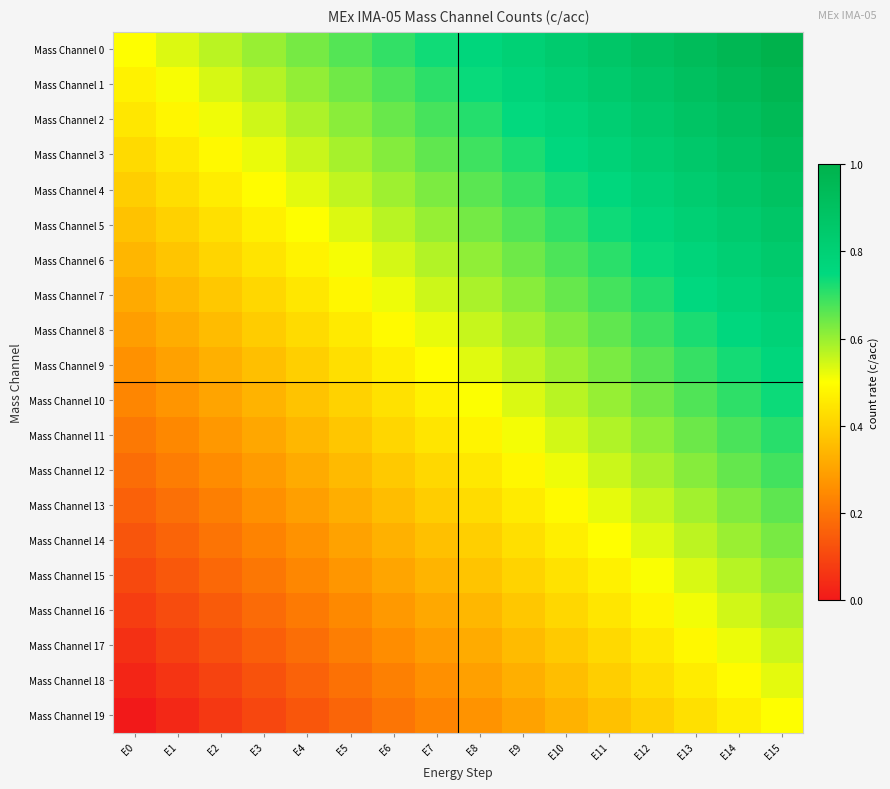

Reading left to right, what are all the values shown in this chart?

Mass Channel 0: E0=0.5	E1=0.5	E2=0.6	E3=0.6	E4=0.6	E5=0.7	E6=0.7	E7=0.7	E8=0.8	E9=0.8	E10=0.8	E11=0.9	E12=0.9	E13=0.9	E14=1.0	E15=1.0
Mass Channel 1: E0=0.5	E1=0.5	E2=0.5	E3=0.6	E4=0.6	E5=0.6	E6=0.7	E7=0.7	E8=0.7	E9=0.8	E10=0.8	E11=0.8	E12=0.9	E13=0.9	E14=0.9	E15=1.0
Mass Channel 2: E0=0.4	E1=0.5	E2=0.5	E3=0.5	E4=0.6	E5=0.6	E6=0.6	E7=0.7	E8=0.7	E9=0.7	E10=0.8	E11=0.8	E12=0.8	E13=0.9	E14=0.9	E15=0.9
Mass Channel 3: E0=0.4	E1=0.5	E2=0.5	E3=0.5	E4=0.6	E5=0.6	E6=0.6	E7=0.7	E8=0.7	E9=0.7	E10=0.8	E11=0.8	E12=0.8	E13=0.9	E14=0.9	E15=0.9
Mass Channel 4: E0=0.4	E1=0.4	E2=0.5	E3=0.5	E4=0.5	E5=0.6	E6=0.6	E7=0.6	E8=0.7	E9=0.7	E10=0.7	E11=0.8	E12=0.8	E13=0.8	E14=0.9	E15=0.9
Mass Channel 5: E0=0.4	E1=0.4	E2=0.4	E3=0.5	E4=0.5	E5=0.5	E6=0.6	E7=0.6	E8=0.6	E9=0.7	E10=0.7	E11=0.7	E12=0.8	E13=0.8	E14=0.8	E15=0.9
Mass Channel 6: E0=0.3	E1=0.4	E2=0.4	E3=0.4	E4=0.5	E5=0.5	E6=0.5	E7=0.6	E8=0.6	E9=0.6	E10=0.7	E11=0.7	E12=0.7	E13=0.8	E14=0.8	E15=0.8
Mass Channel 7: E0=0.3	E1=0.3	E2=0.4	E3=0.4	E4=0.4	E5=0.5	E6=0.5	E7=0.5	E8=0.6	E9=0.6	E10=0.6	E11=0.7	E12=0.7	E13=0.7	E14=0.8	E15=0.8
Mass Channel 8: E0=0.3	E1=0.3	E2=0.4	E3=0.4	E4=0.4	E5=0.5	E6=0.5	E7=0.5	E8=0.6	E9=0.6	E10=0.6	E11=0.7	E12=0.7	E13=0.7	E14=0.8	E15=0.8
Mass Channel 9: E0=0.3	E1=0.3	E2=0.3	E3=0.4	E4=0.4	E5=0.4	E6=0.5	E7=0.5	E8=0.5	E9=0.6	E10=0.6	E11=0.6	E12=0.7	E13=0.7	E14=0.7	E15=0.8
Mass Channel 10: E0=0.2	E1=0.3	E2=0.3	E3=0.3	E4=0.4	E5=0.4	E6=0.4	E7=0.5	E8=0.5	E9=0.5	E10=0.6	E11=0.6	E12=0.6	E13=0.7	E14=0.7	E15=0.7
Mass Channel 11: E0=0.2	E1=0.2	E2=0.3	E3=0.3	E4=0.3	E5=0.4	E6=0.4	E7=0.4	E8=0.5	E9=0.5	E10=0.5	E11=0.6	E12=0.6	E13=0.6	E14=0.7	E15=0.7
Mass Channel 12: E0=0.2	E1=0.2	E2=0.3	E3=0.3	E4=0.3	E5=0.4	E6=0.4	E7=0.4	E8=0.5	E9=0.5	E10=0.5	E11=0.6	E12=0.6	E13=0.6	E14=0.7	E15=0.7
Mass Channel 13: E0=0.2	E1=0.2	E2=0.2	E3=0.3	E4=0.3	E5=0.3	E6=0.4	E7=0.4	E8=0.4	E9=0.5	E10=0.5	E11=0.5	E12=0.6	E13=0.6	E14=0.6	E15=0.7
Mass Channel 14: E0=0.1	E1=0.2	E2=0.2	E3=0.2	E4=0.3	E5=0.3	E6=0.3	E7=0.4	E8=0.4	E9=0.4	E10=0.5	E11=0.5	E12=0.5	E13=0.6	E14=0.6	E15=0.6
Mass Channel 15: E0=0.1	E1=0.1	E2=0.2	E3=0.2	E4=0.2	E5=0.3	E6=0.3	E7=0.3	E8=0.4	E9=0.4	E10=0.4	E11=0.5	E12=0.5	E13=0.5	E14=0.6	E15=0.6
Mass Channel 16: E0=0.1	E1=0.1	E2=0.1	E3=0.2	E4=0.2	E5=0.2	E6=0.3	E7=0.3	E8=0.3	E9=0.4	E10=0.4	E11=0.4	E12=0.5	E13=0.5	E14=0.5	E15=0.6
Mass Channel 17: E0=0.1	E1=0.1	E2=0.1	E3=0.2	E4=0.2	E5=0.2	E6=0.3	E7=0.3	E8=0.3	E9=0.4	E10=0.4	E11=0.4	E12=0.5	E13=0.5	E14=0.5	E15=0.6
Mass Channel 18: E0=0.0	E1=0.1	E2=0.1	E3=0.1	E4=0.2	E5=0.2	E6=0.2	E7=0.3	E8=0.3	E9=0.3	E10=0.4	E11=0.4	E12=0.4	E13=0.5	E14=0.5	E15=0.5
Mass Channel 19: E0=0.0	E1=0.0	E2=0.1	E3=0.1	E4=0.1	E5=0.2	E6=0.2	E7=0.2	E8=0.3	E9=0.3	E10=0.3	E11=0.4	E12=0.4	E13=0.4	E14=0.5	E15=0.5